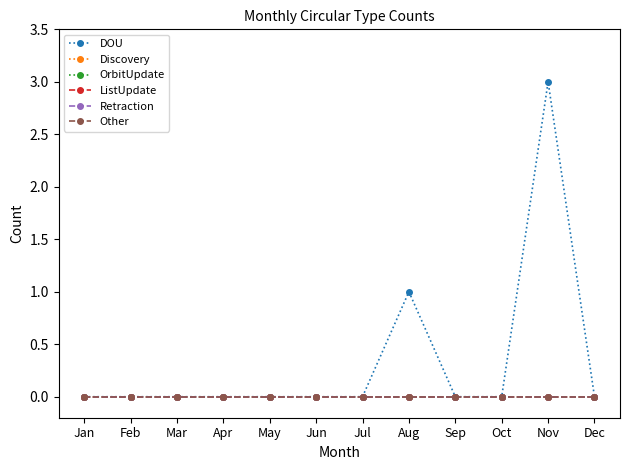

Which category has the highest value across all series?

Nov